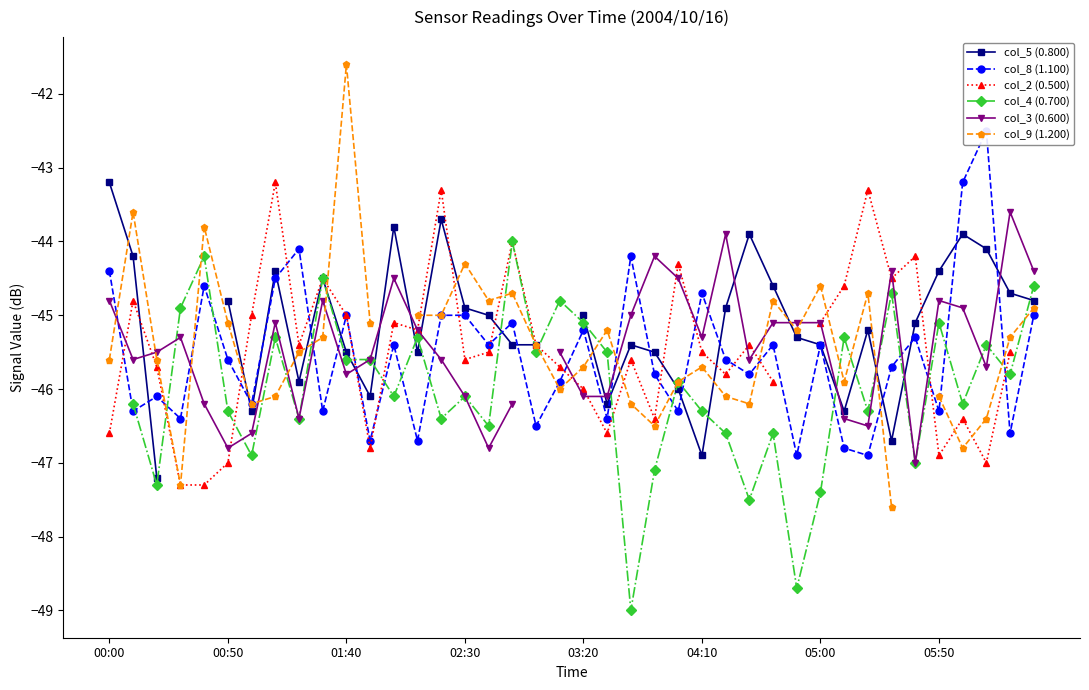

Is it true that col_8 (1.100) equals -76.5 at 9?

False